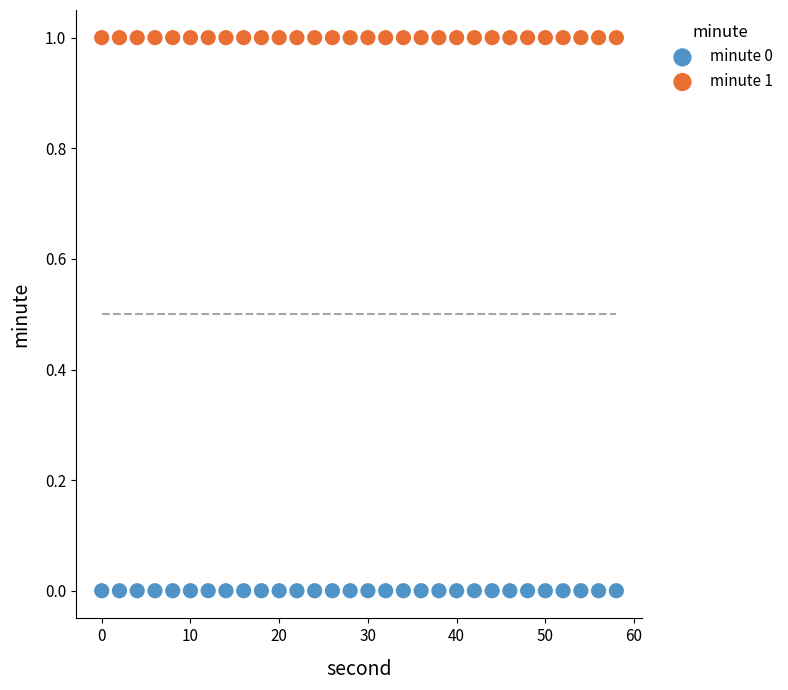

What are all the series names shown in the legend?

minute 0, minute 1